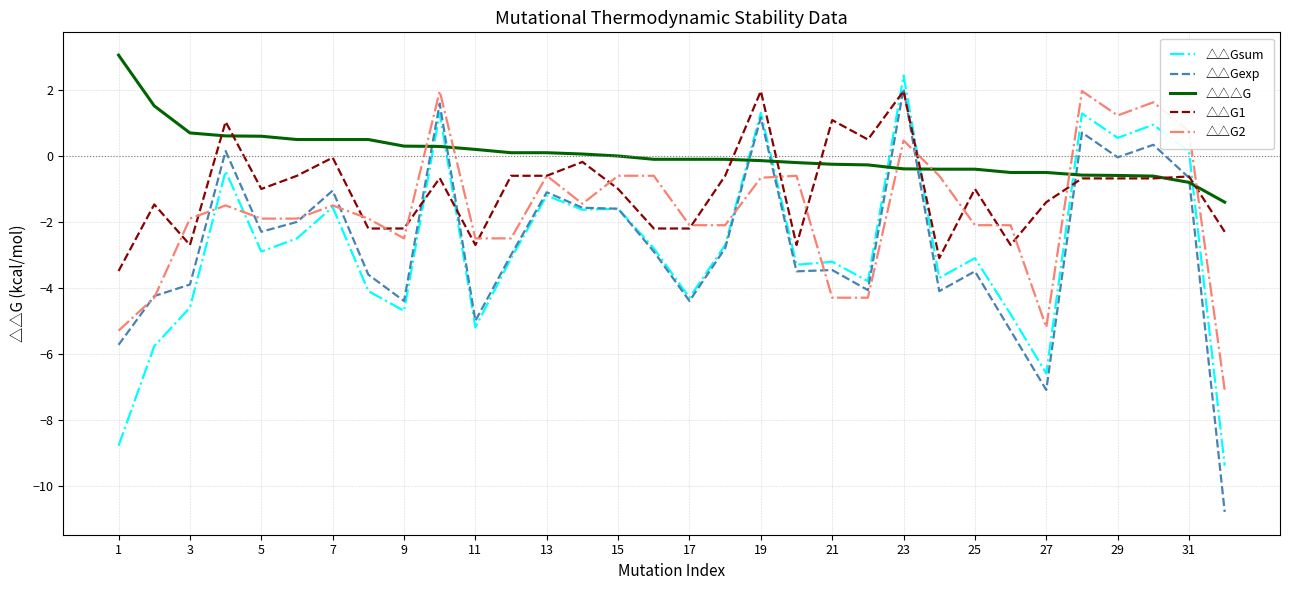

Which series has the widest spread of values?

△△Gexp